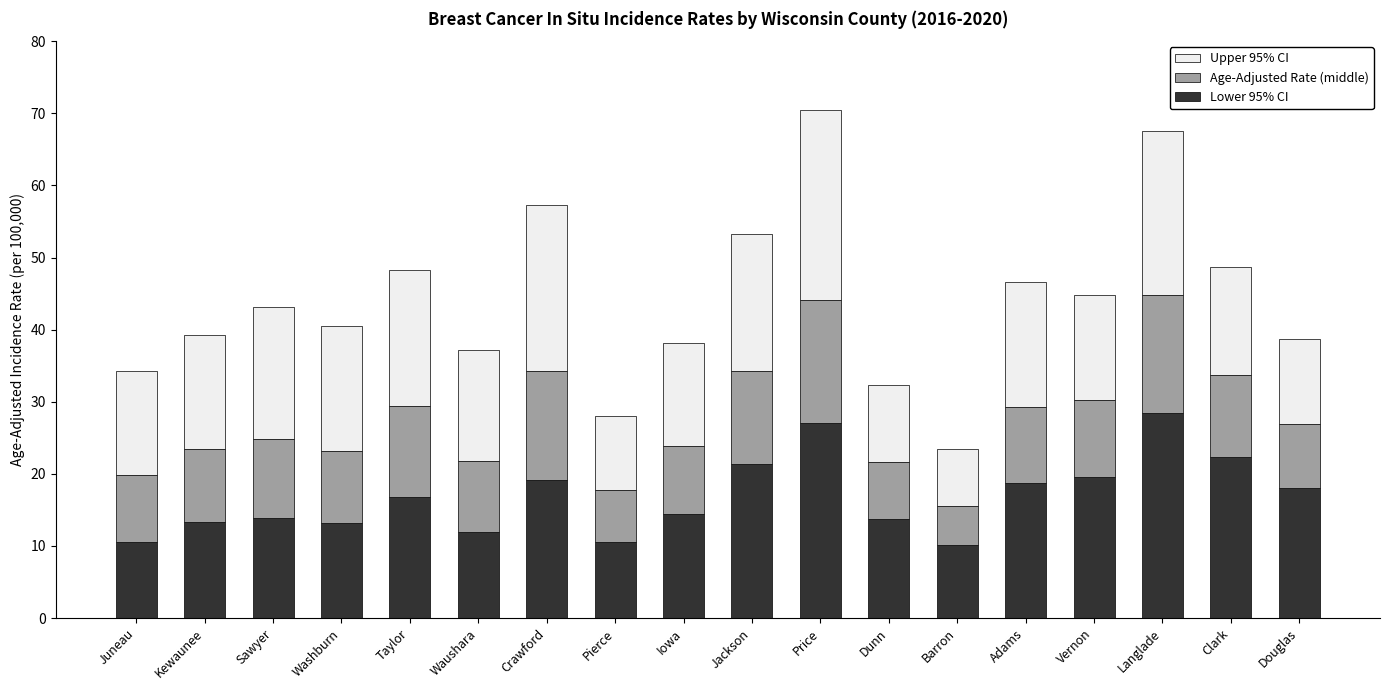

What is the total value across all series at Crawford?

57.3